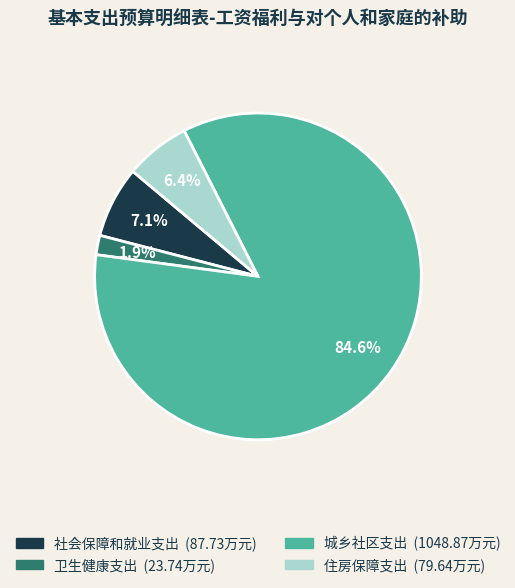

Approximately how many times larger is the value at 社会保障和就业支出 compared to 城乡社区支出?

0.1